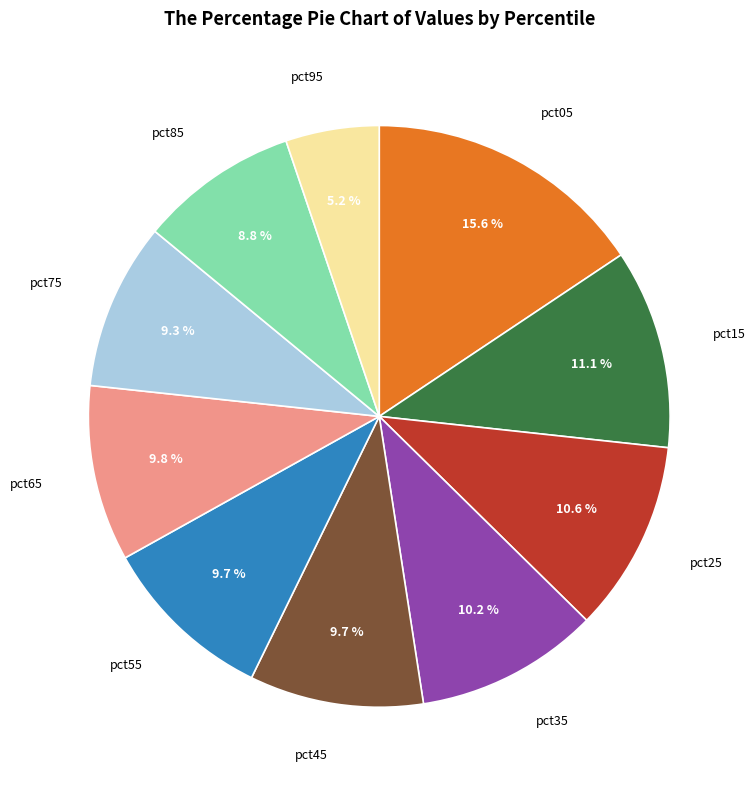

To the nearest percent, what is the difference between the largest and smallest slice percentages?

10%